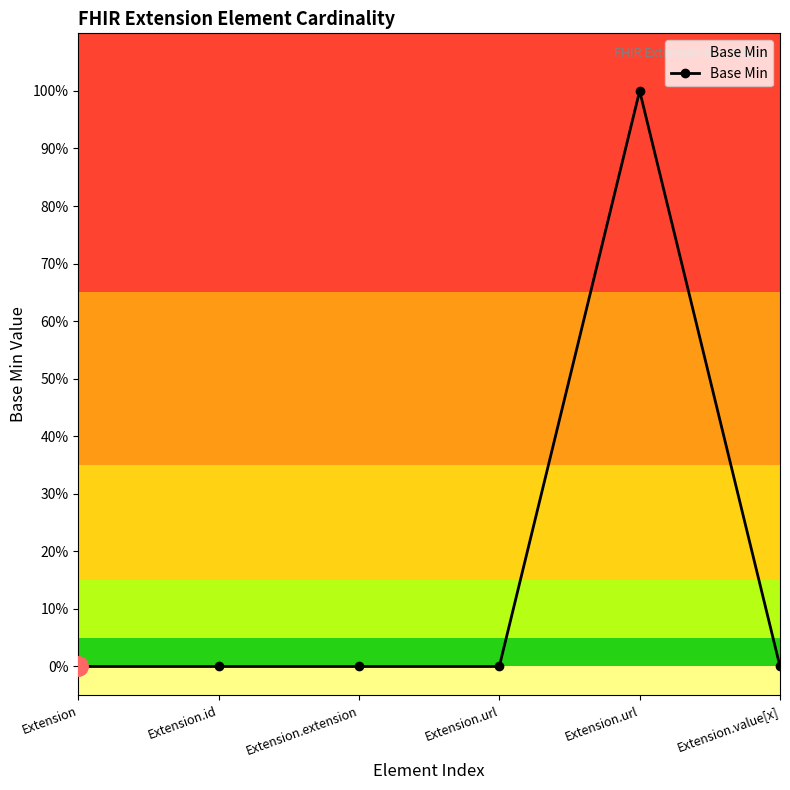

List the labels in order of value, largest first.

Extension.url, Extension, Extension.id, Extension.extension, Extension.url, Extension.value[x]